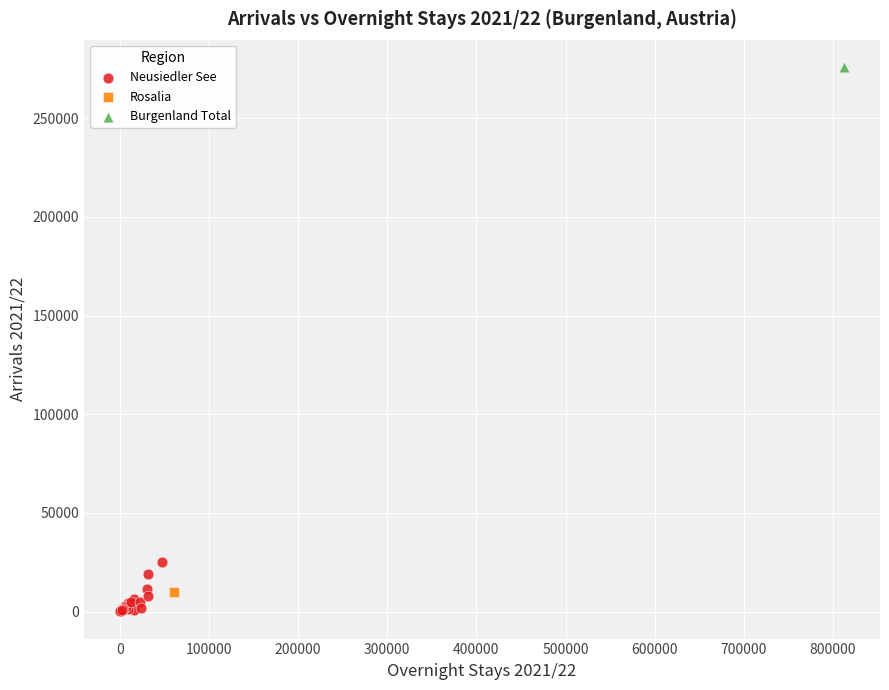

What are all the series names shown in the legend?

Neusiedler See, Rosalia, Burgenland Total